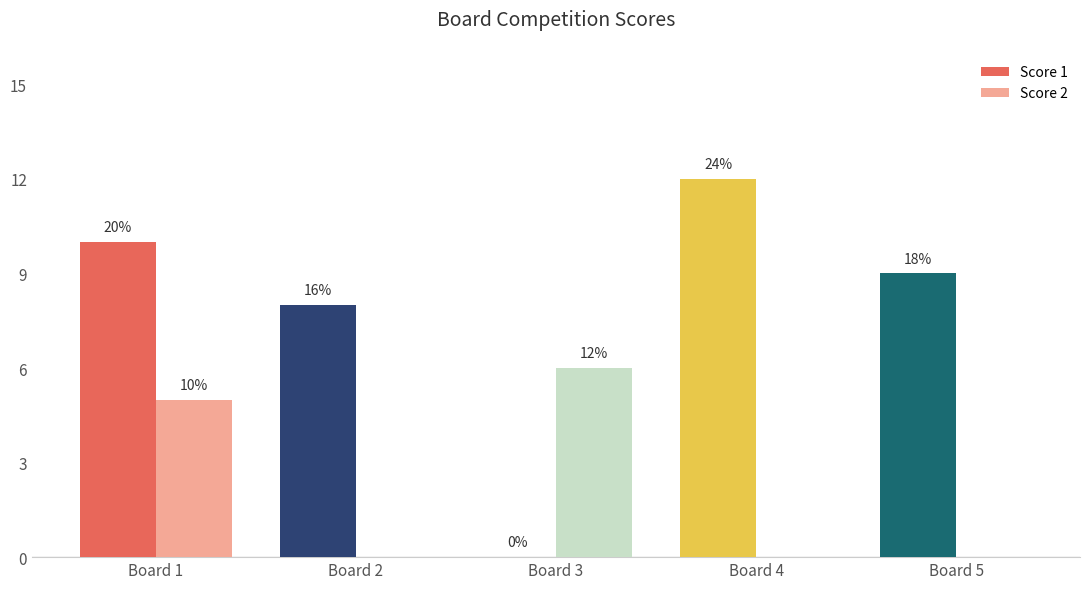

Are the bars grouped side by side (vs. stacked)?

Yes